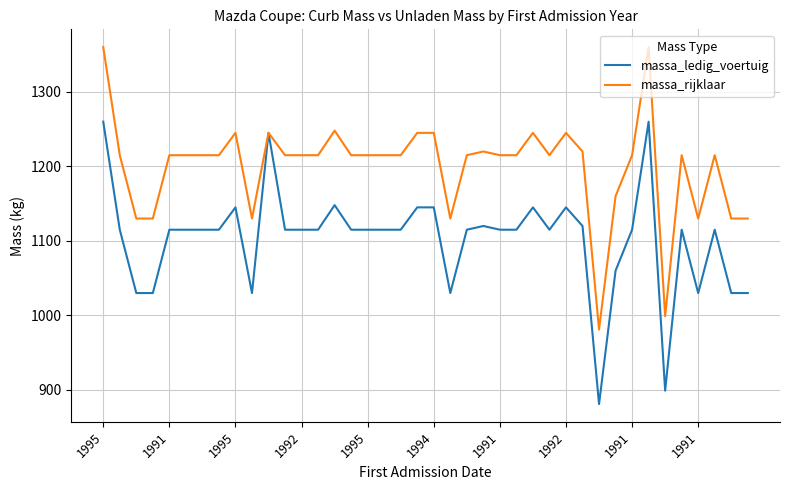

Which series has the largest total across all categories?

massa_rijklaar